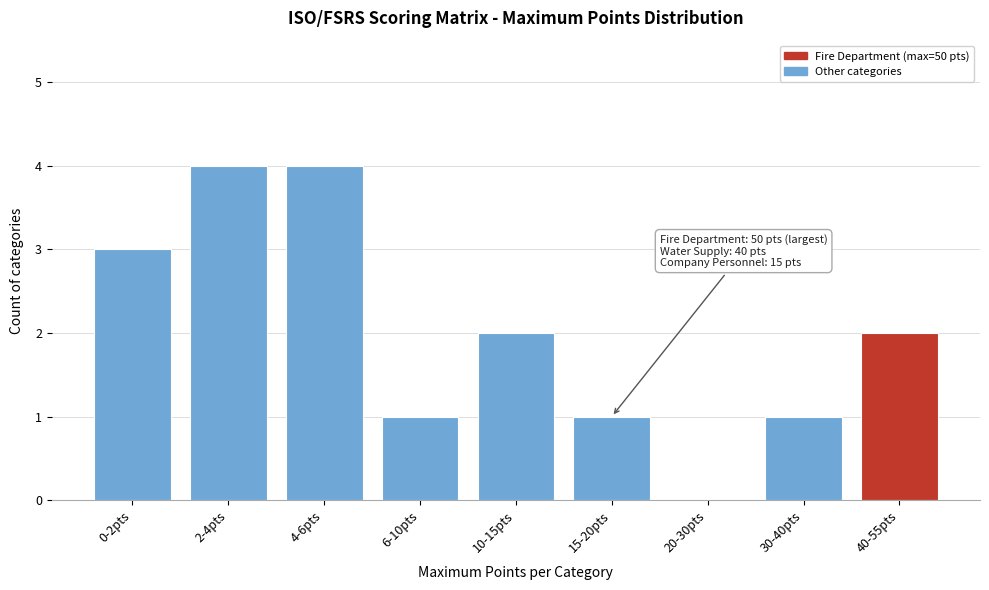

Reading right to left, what are all the values shown in this chart?

40-55pts=2	30-40pts=1	20-30pts=0	15-20pts=1	10-15pts=2	6-10pts=1	4-6pts=4	2-4pts=4	0-2pts=3